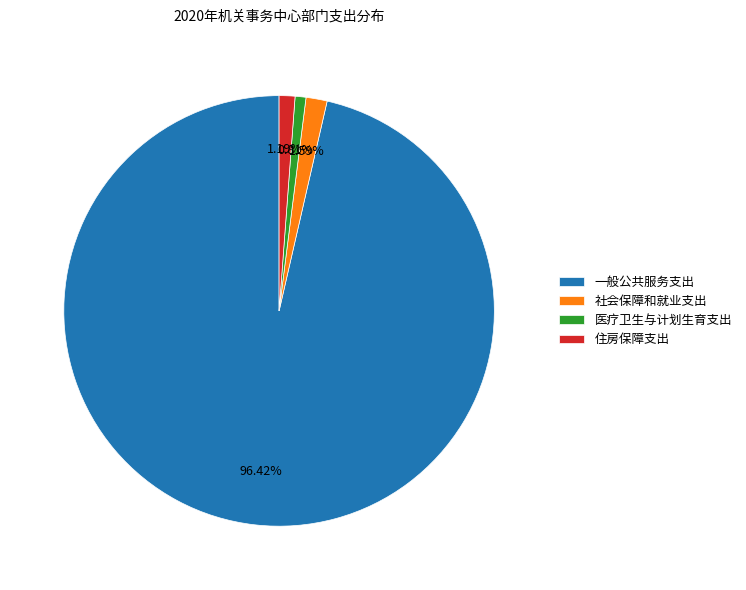

Does 一般公共服务支出 represent more than half of the total?

Yes